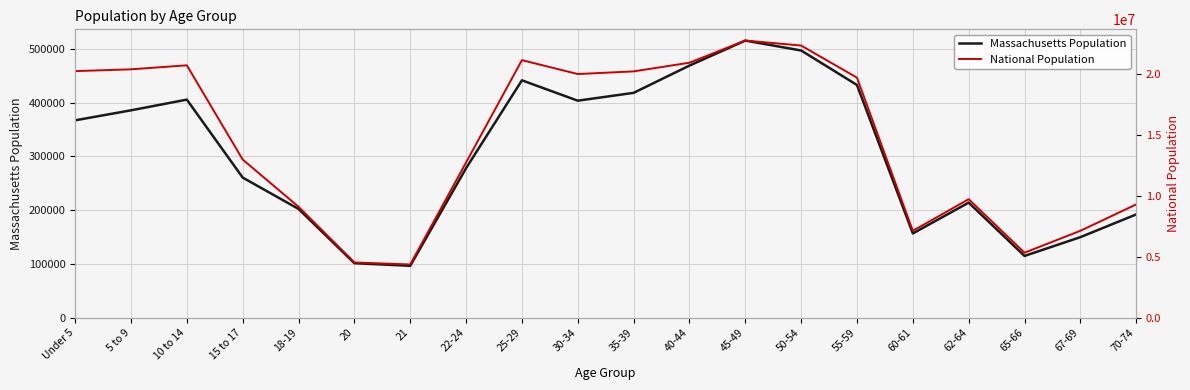

What is the label of the 19th point from the right?

5 to 9